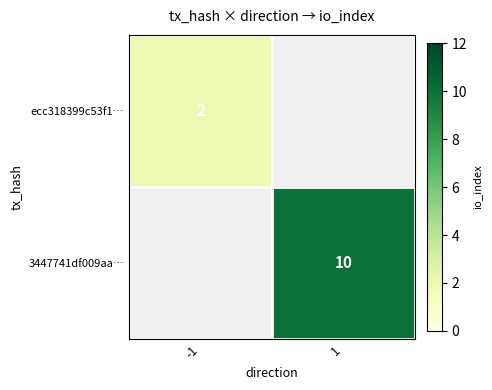

Is it true that ecc318399c53f1… equals 2 at -1?

True